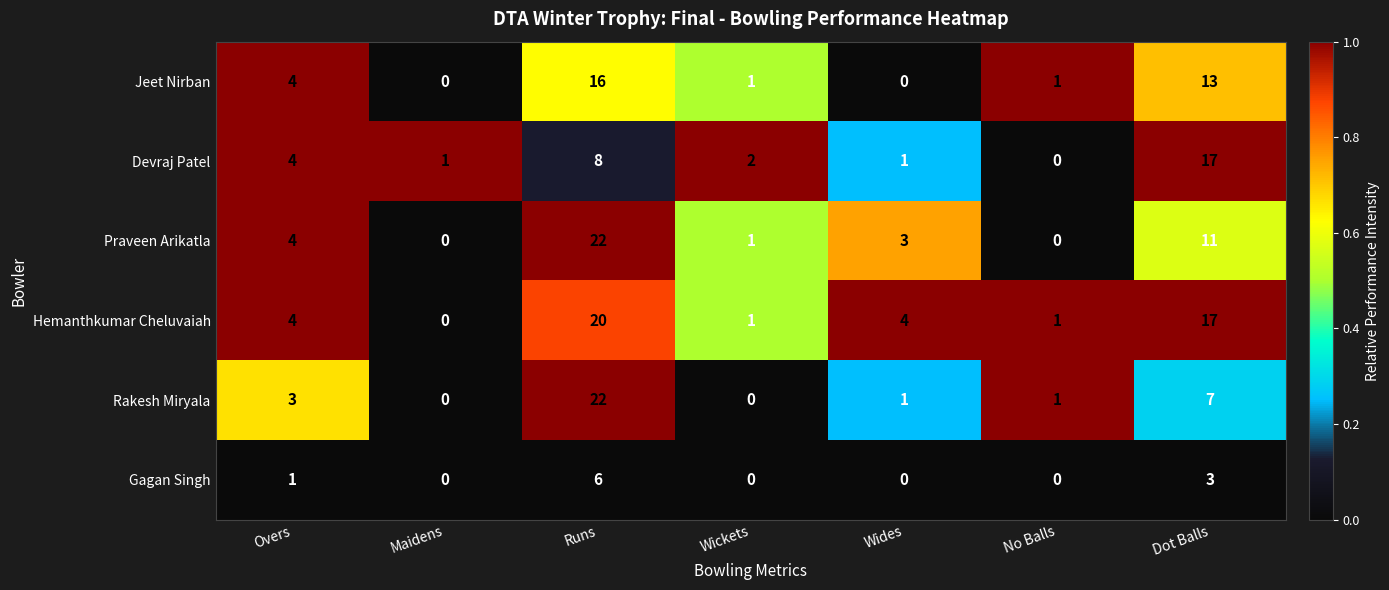

How many positive values does the Hemanthkumar Cheluvaiah series have?

6